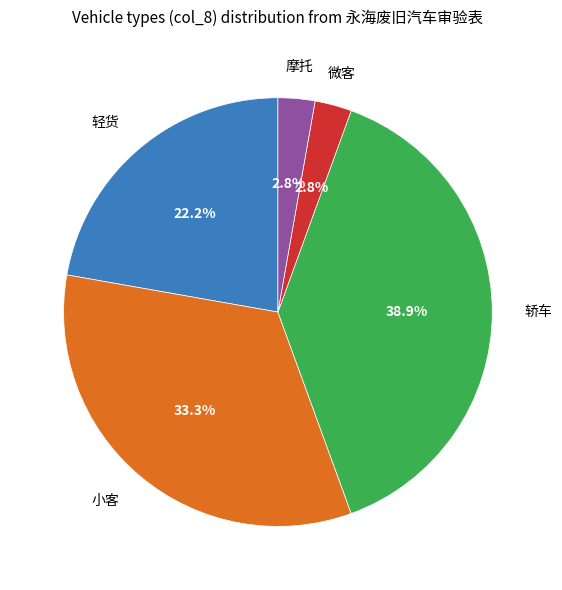

Is there any slice that represents more than half of the pie?

No